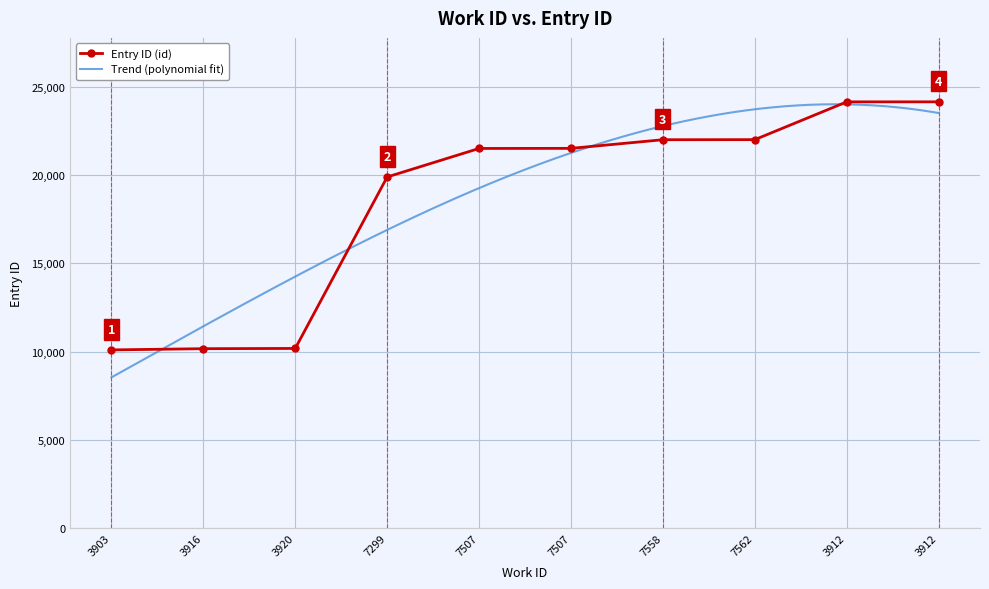

Which category has the highest value across all series?

3912